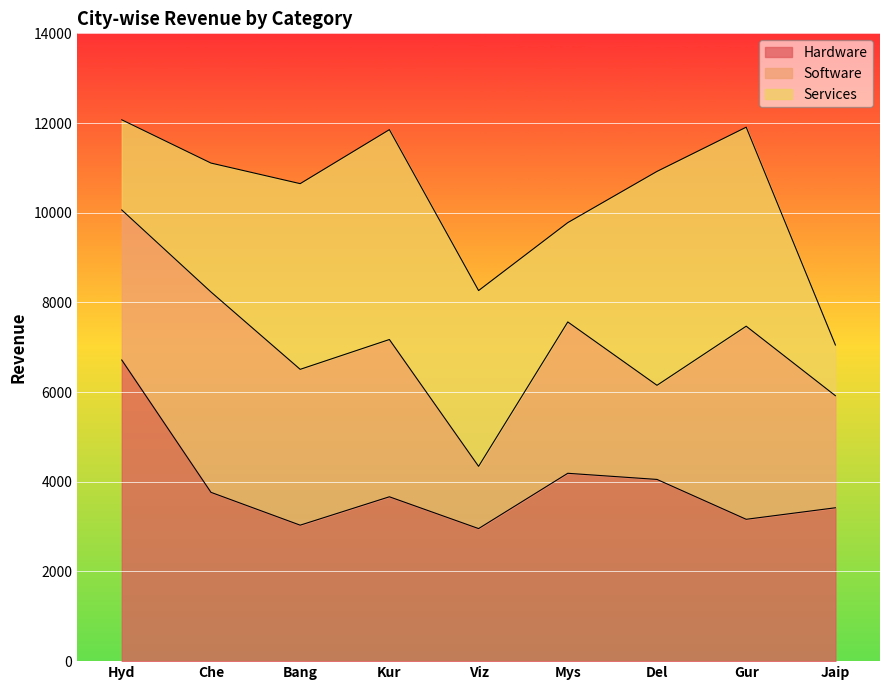

How many intersections are there between Hardware and Software?

4